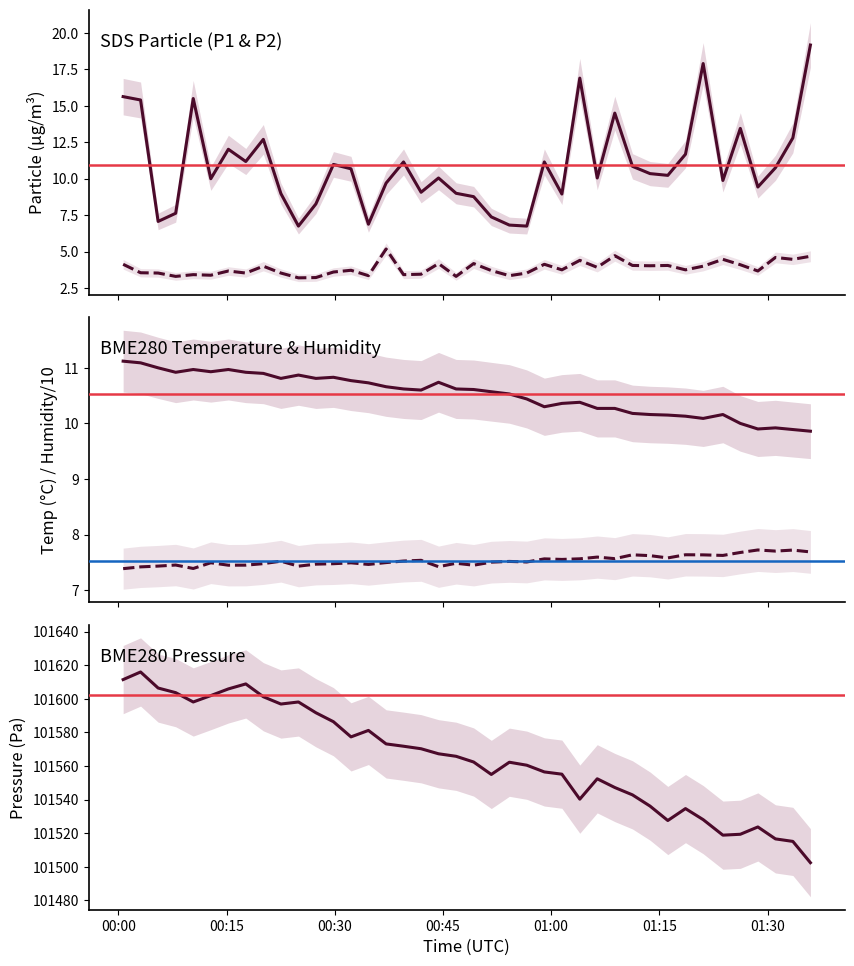

How many data points does each series have?

40